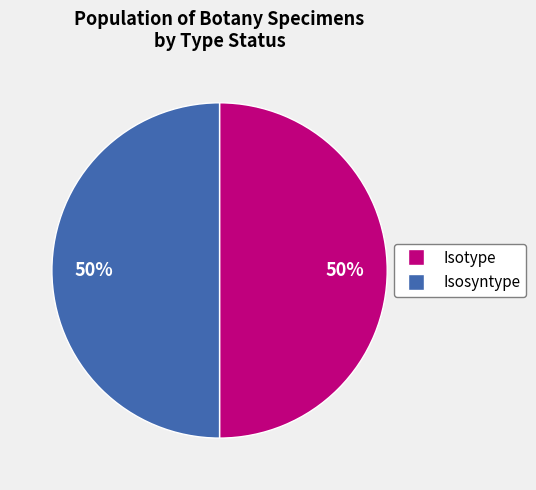

True or false: Isosyntype accounts for 50% of the total.

True